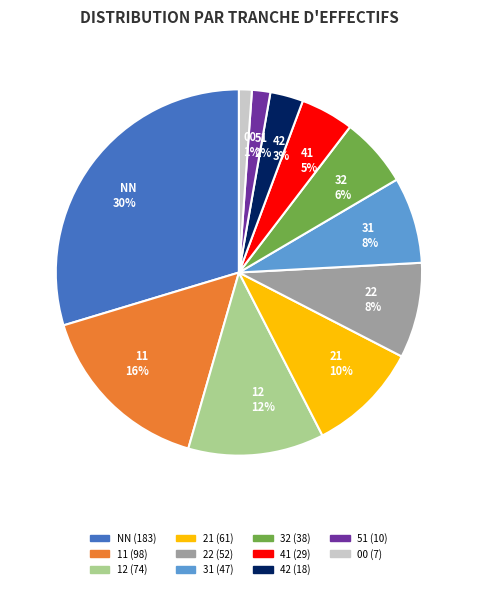

To the nearest percent, what percentage of the pie is 21?

10%